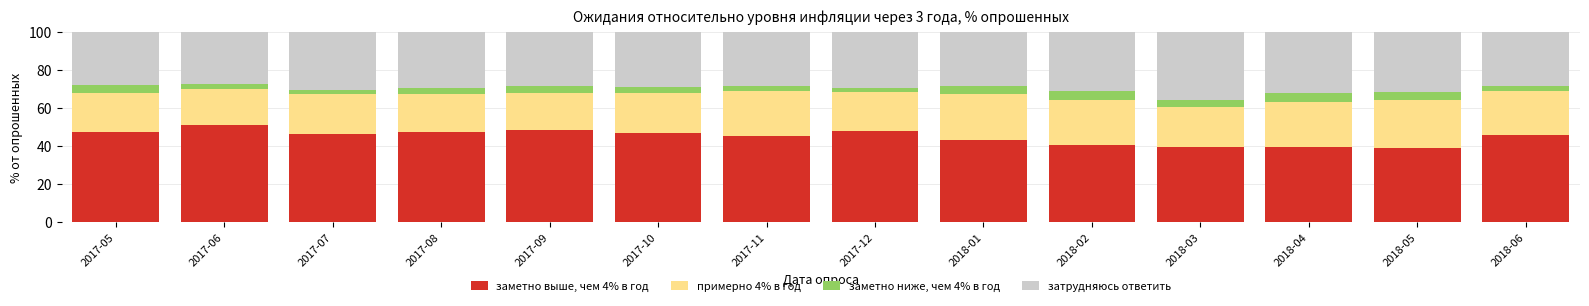

How many bars are there in total?

14